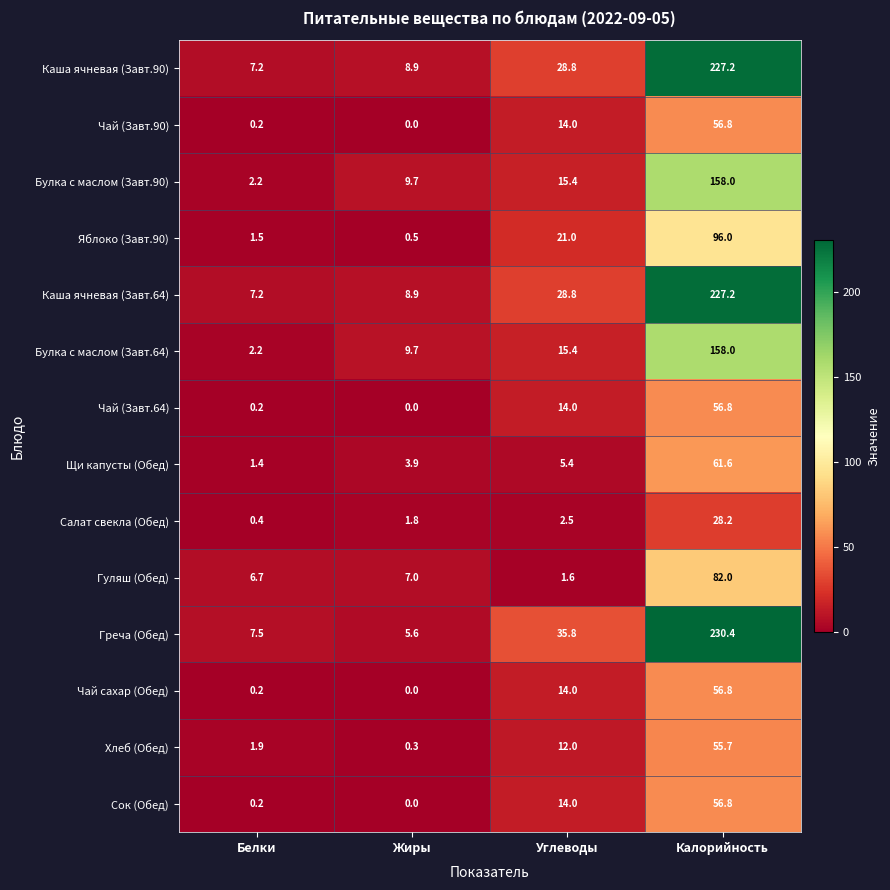

Count the number of data series in this chart.

14